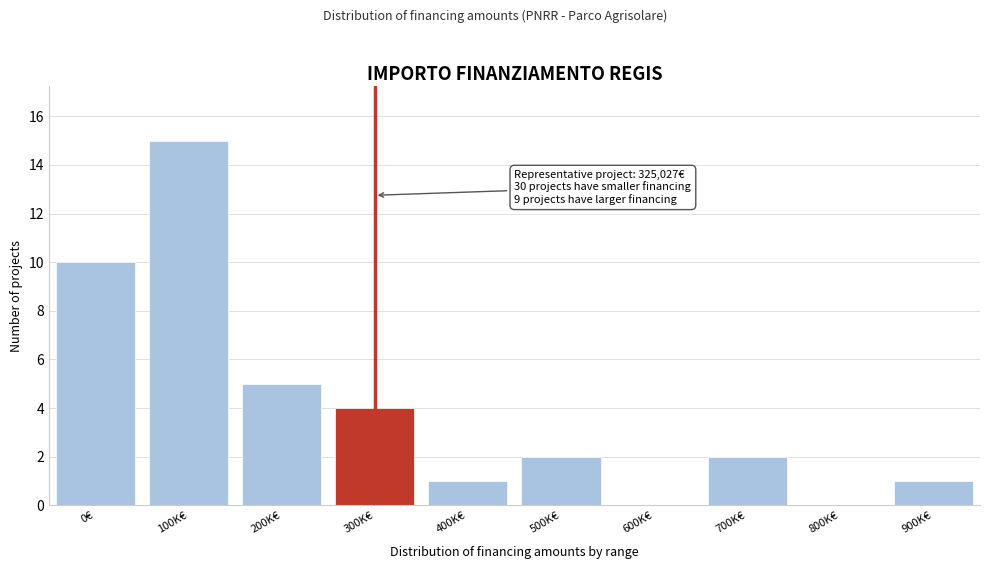

Reading right to left, extract all data points from this chart.

900K€=1	800K€=0	700K€=2	600K€=0	500K€=2	400K€=1	300K€=4	200K€=5	100K€=15	0€=10